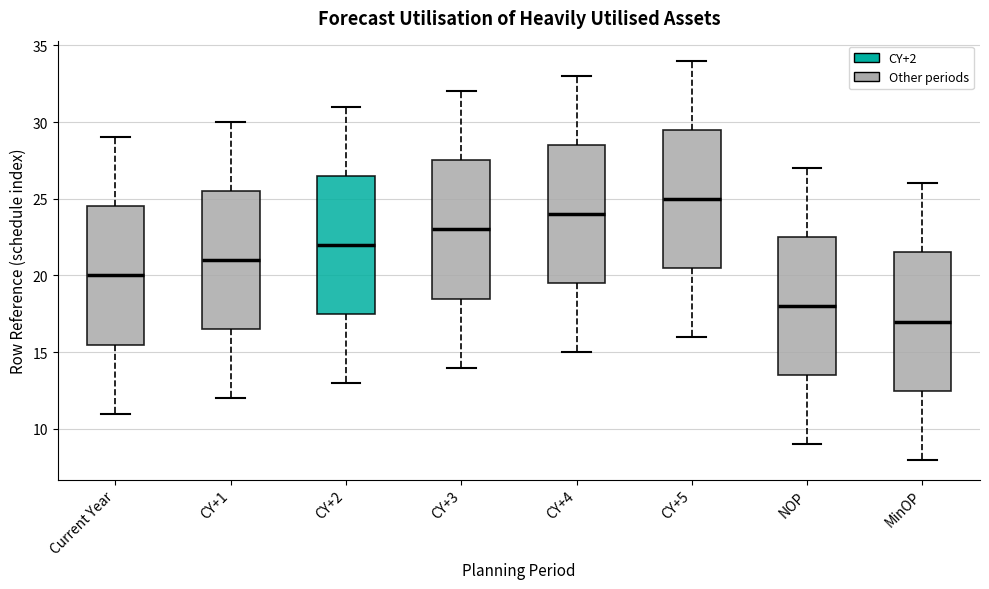

Which box's median line is the highest?

CY+5